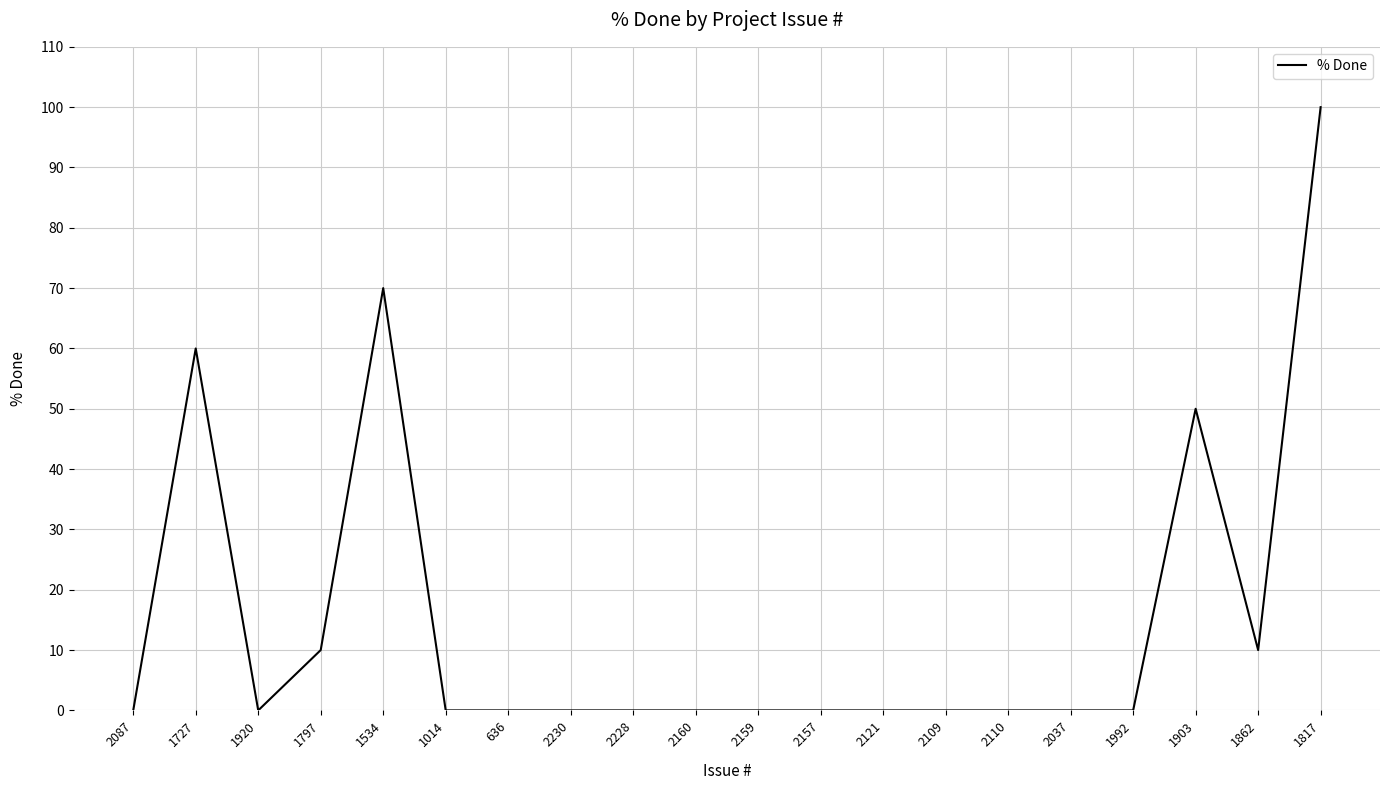

Count the number of categories in the chart.

20